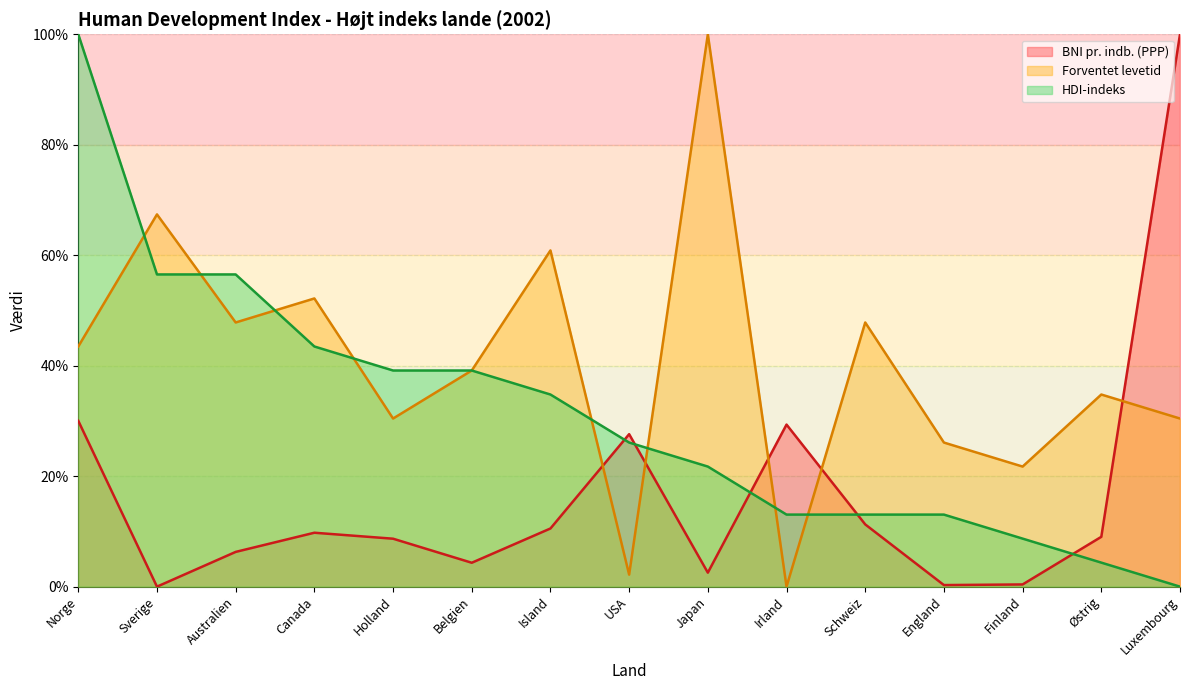

Does the chart display data point markers on the line(s)?

No